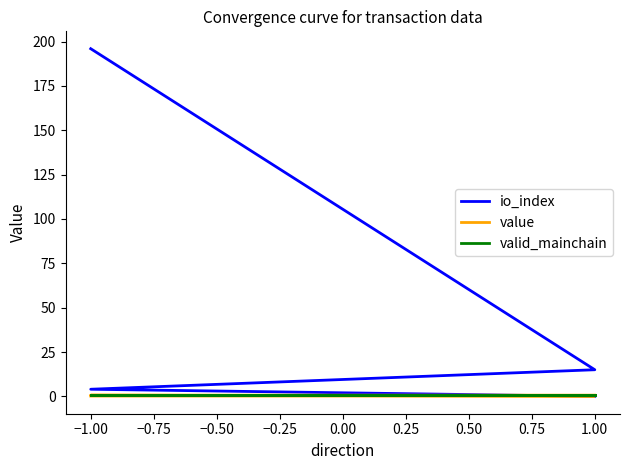

True or false: valid_mainchain and io_index intersect in this chart.

True